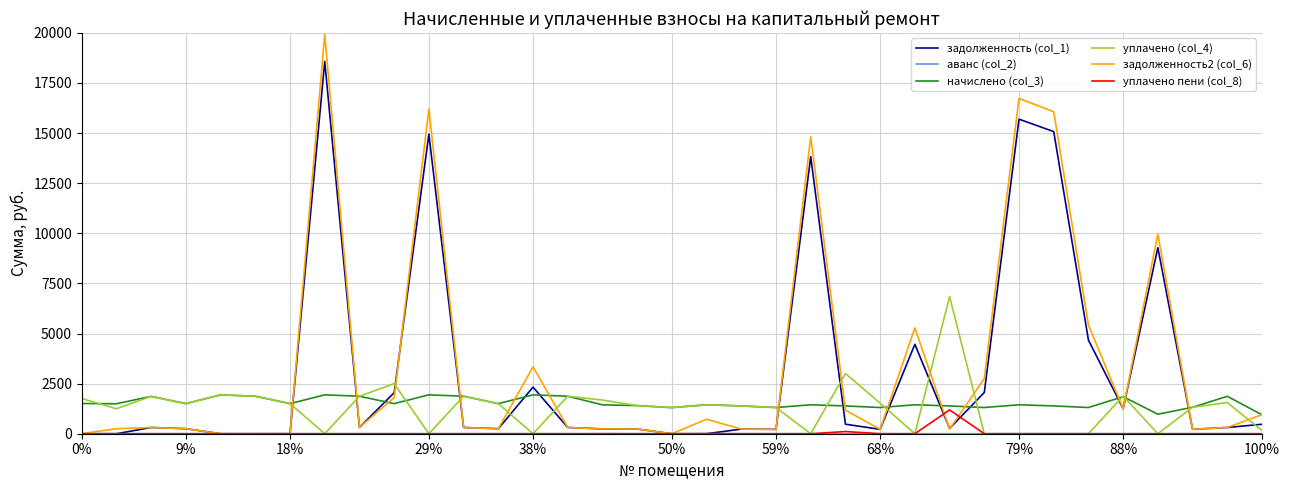

What is the maximum value shown in the chart?

19914.8